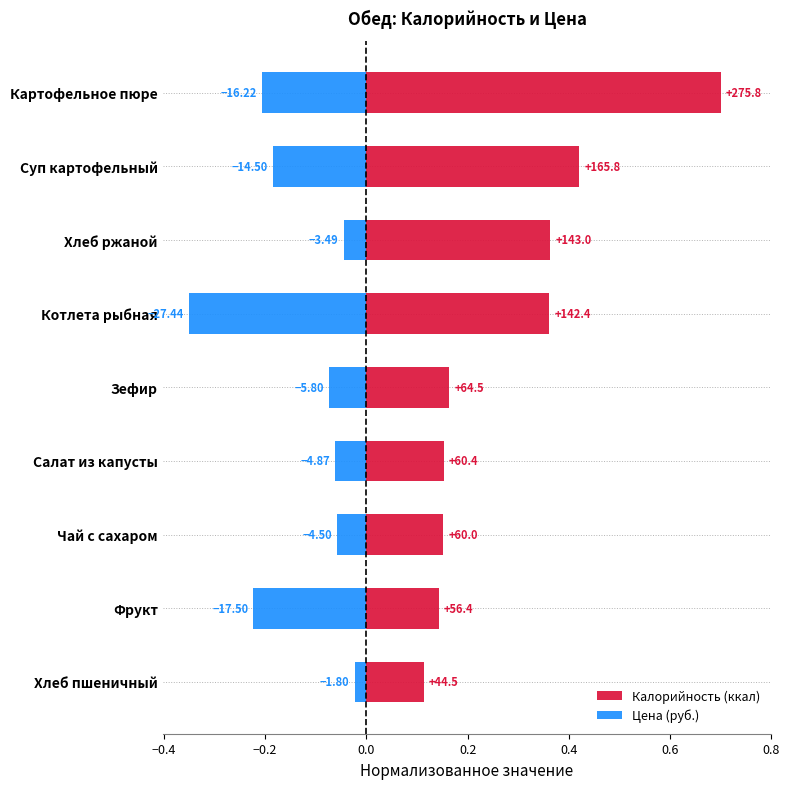

What are all the series names shown in the legend?

Калорийность, Цена